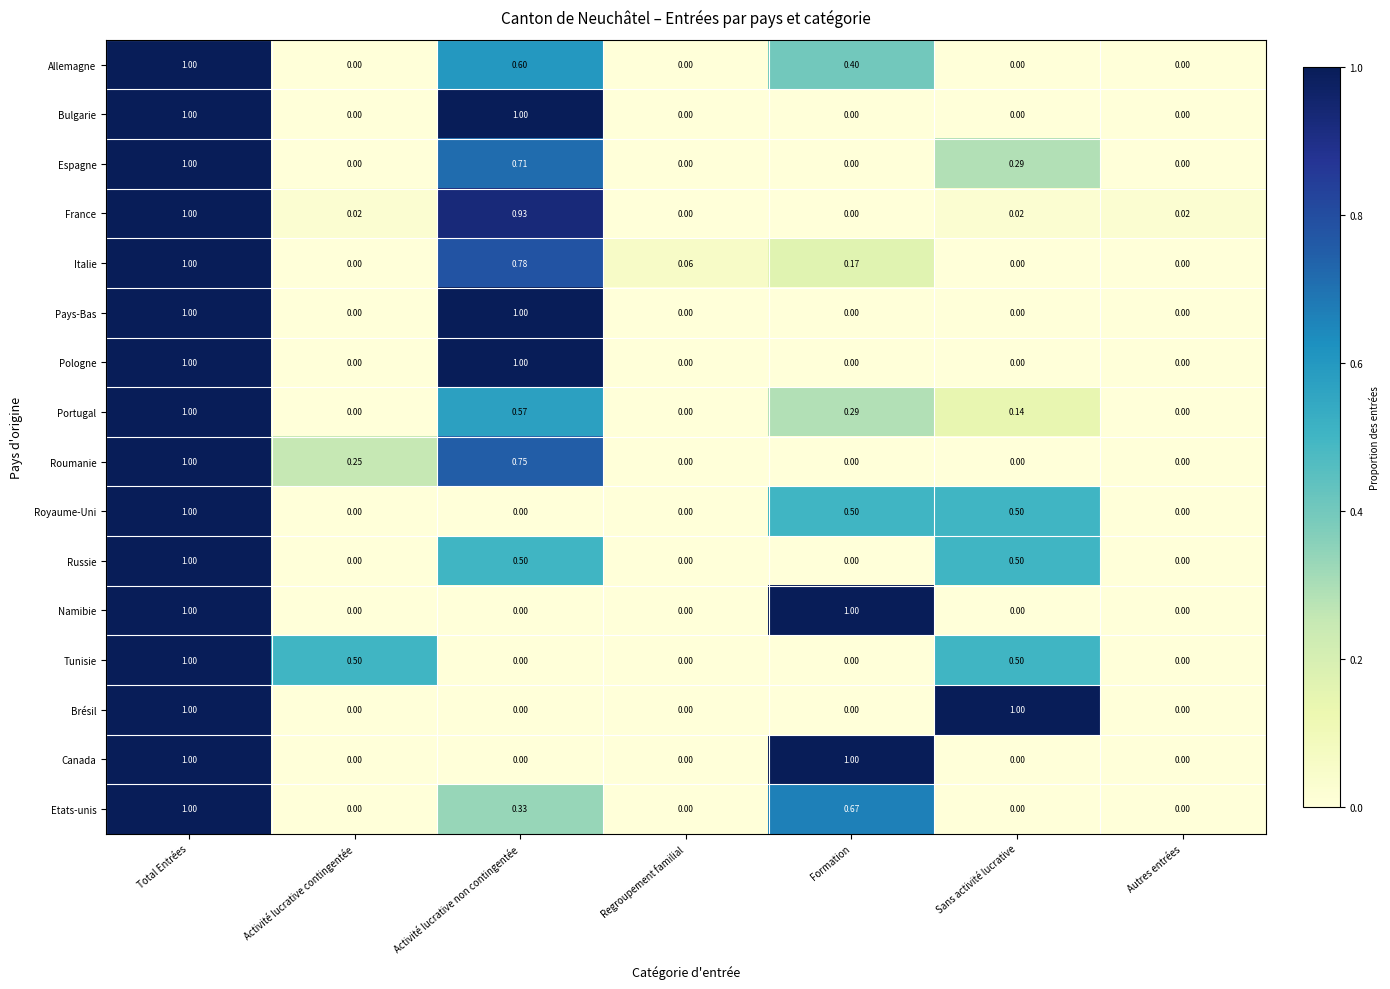

At which category is the sum across all series the highest?

Total Entrées